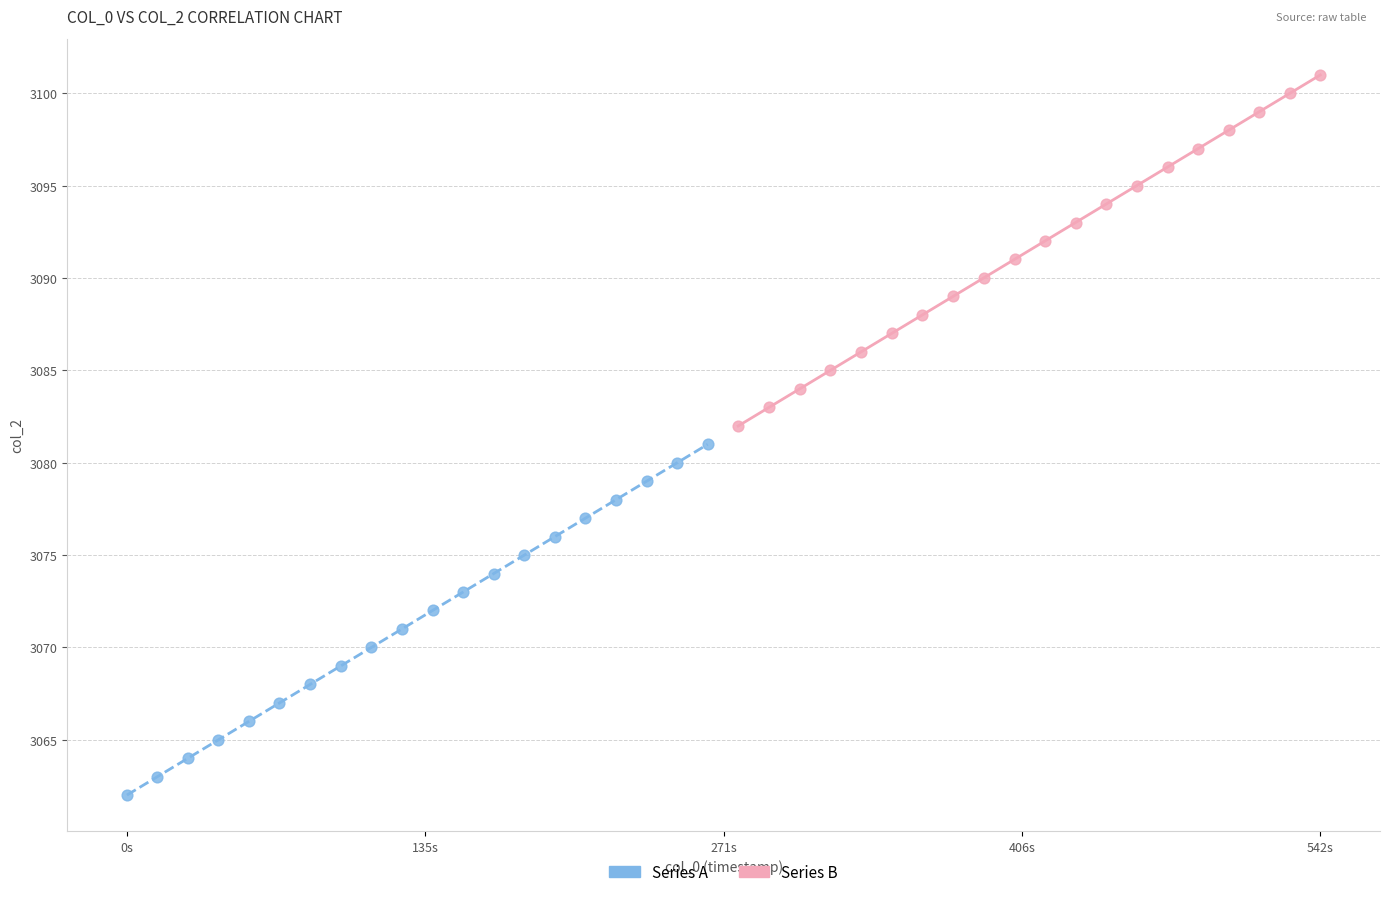

Which series contains the lowest Y value?

Series A